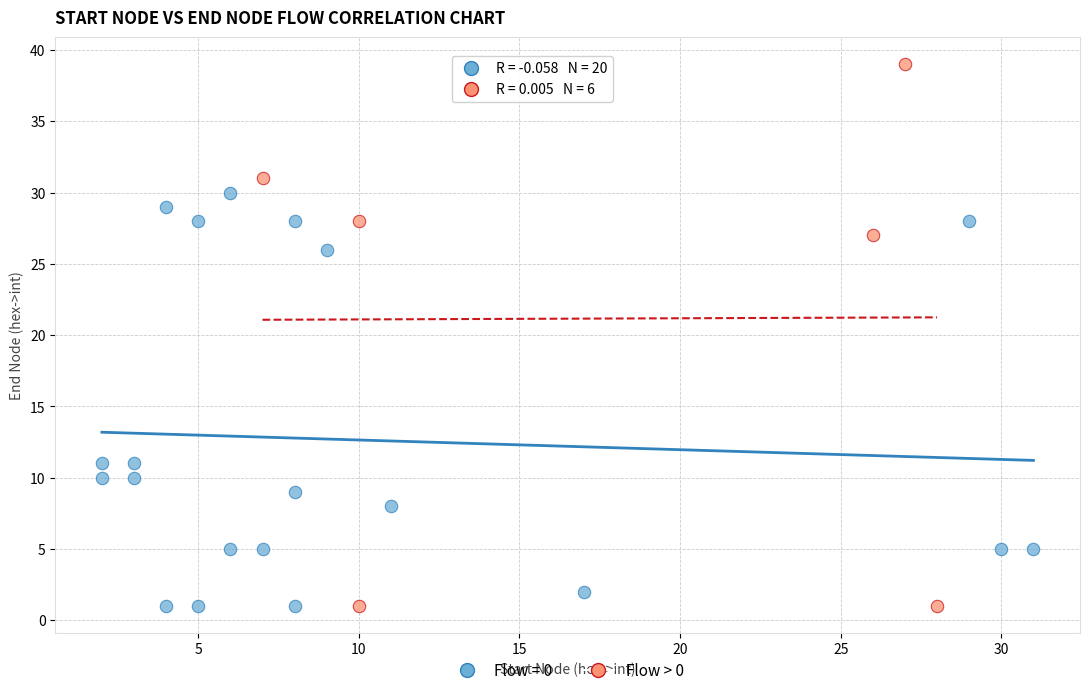

Which series reaches the maximum Y coordinate?

Flow > 0